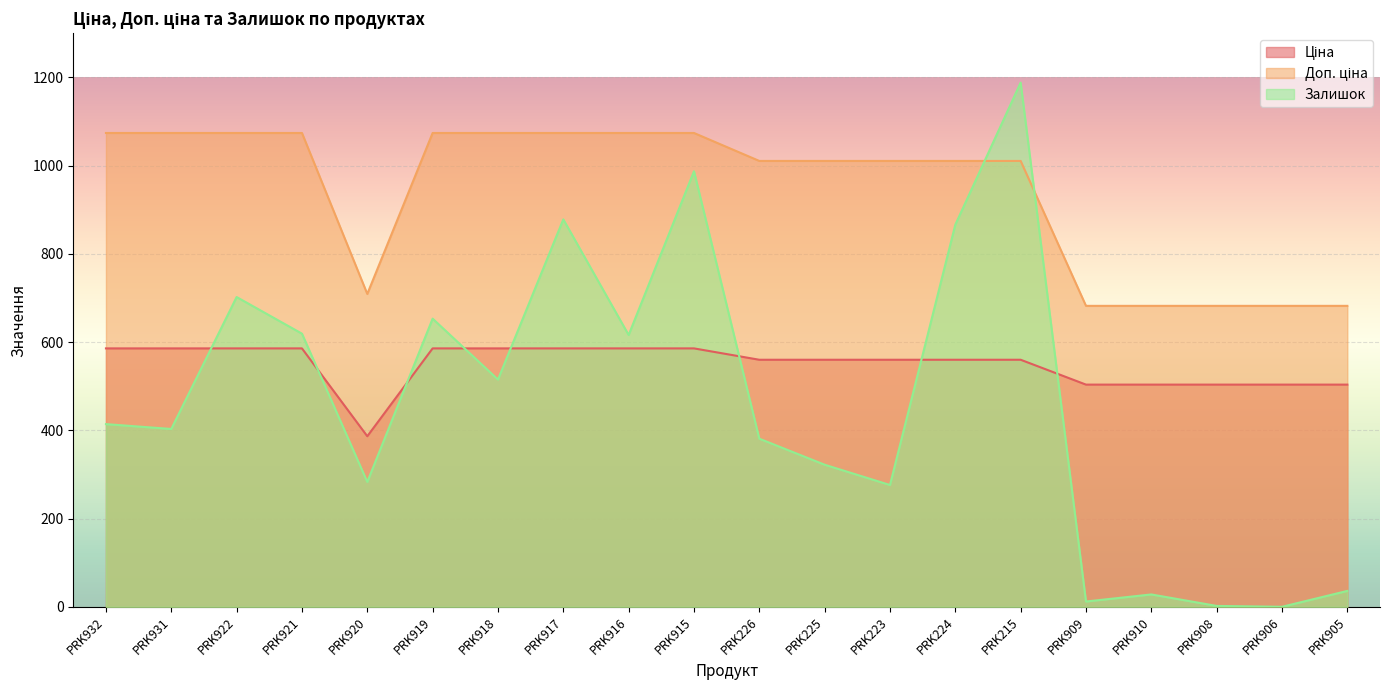

True or false: Доп. ціна and Ціна cross at least once.

False